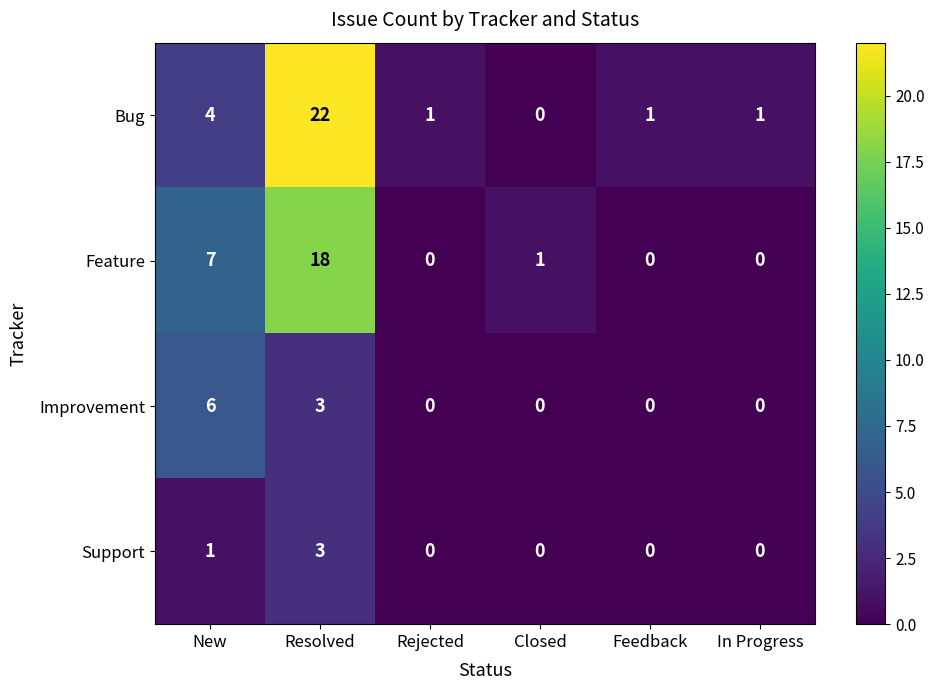

Rank the series by their maximum value, from highest to lowest.

Bug, Feature, Improvement, Support